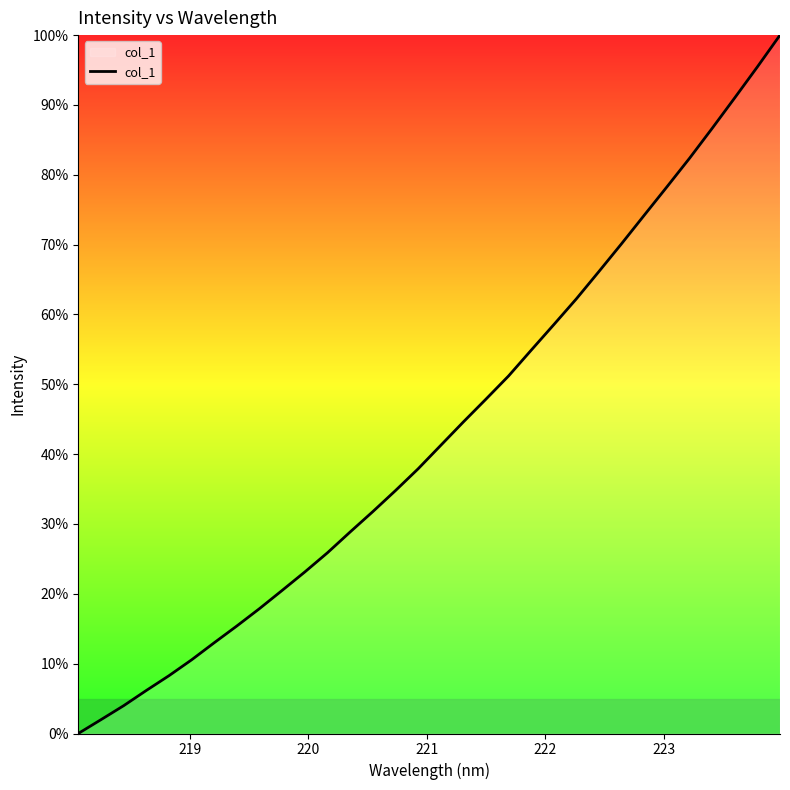

What is the greatest value displayed?

100.0